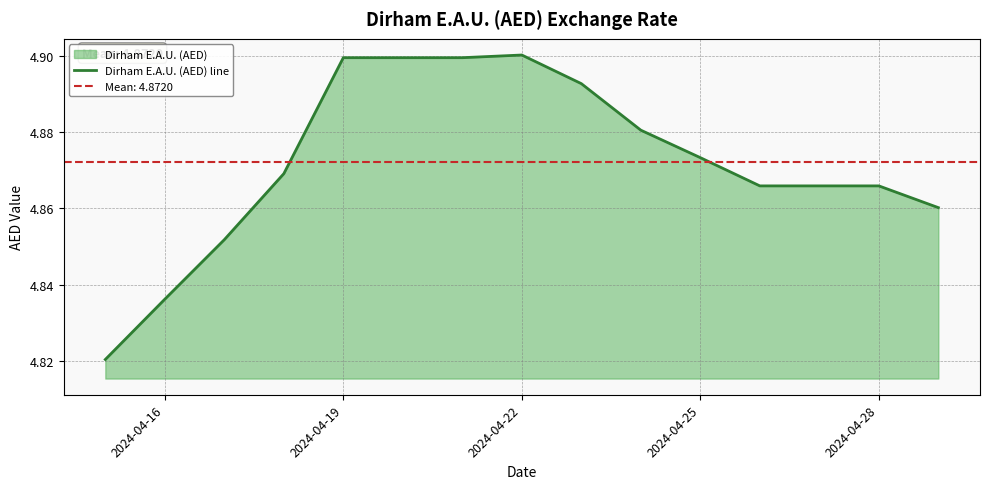

True or false: Dirham E.A.U. (AED) line has a value of 7.5 at 2024-04-16.

False